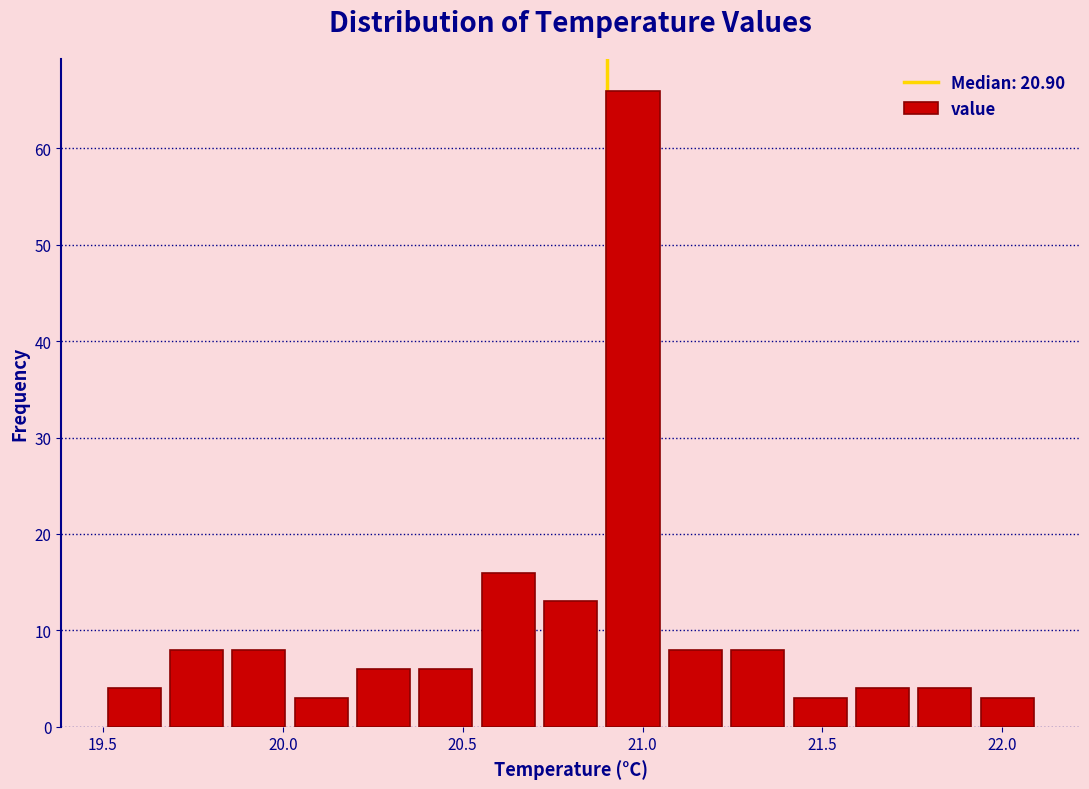

Read against the x-axis, roughly where is the centre of the tallest bar?

20.95